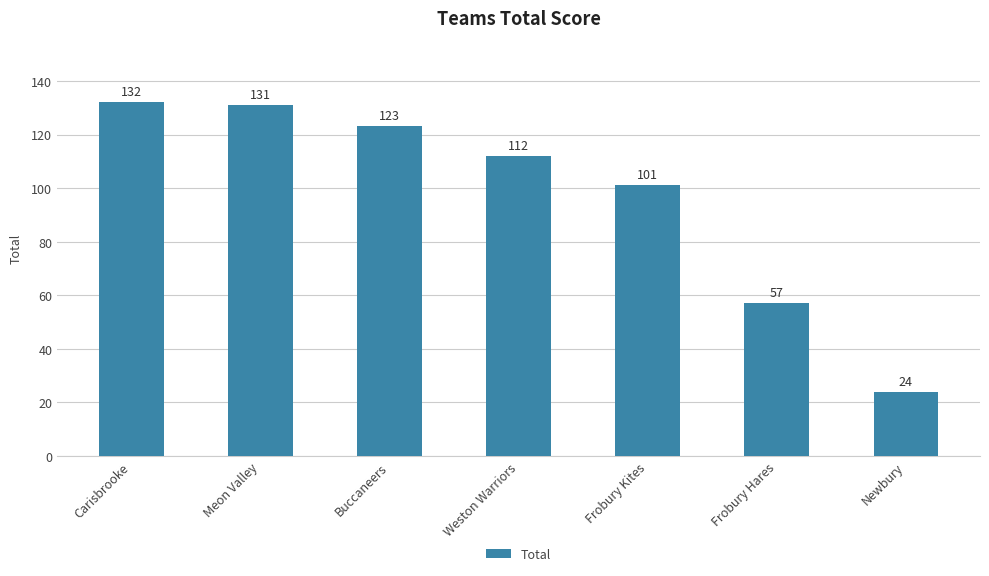

What position from the right is Carisbrooke?

7